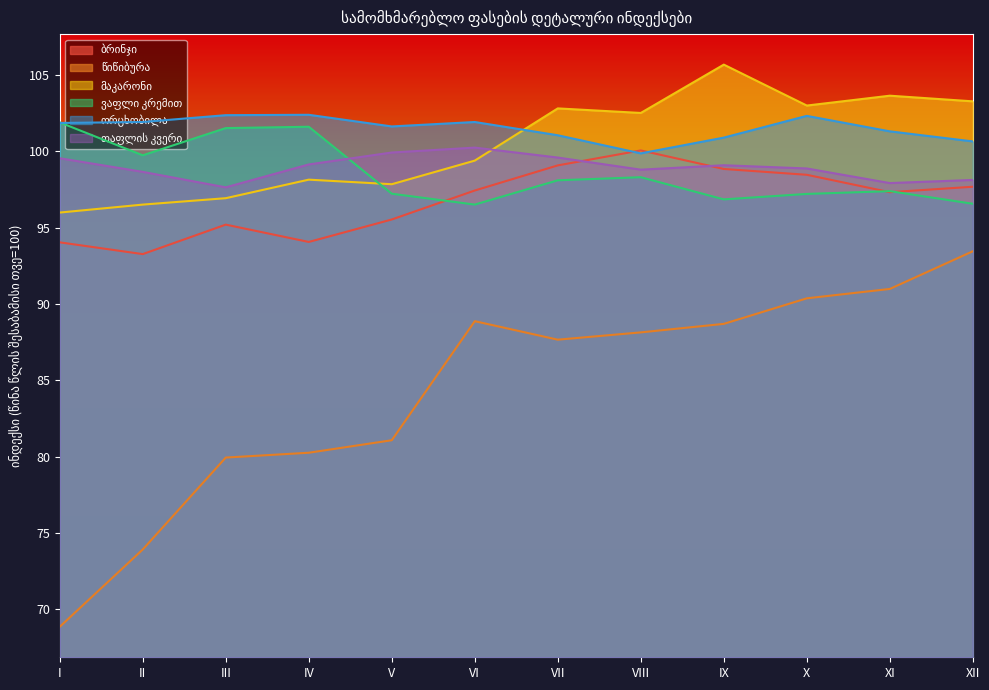

What is the difference between the maximum and minimum values in the ვაფლი კრემით series?

5.4